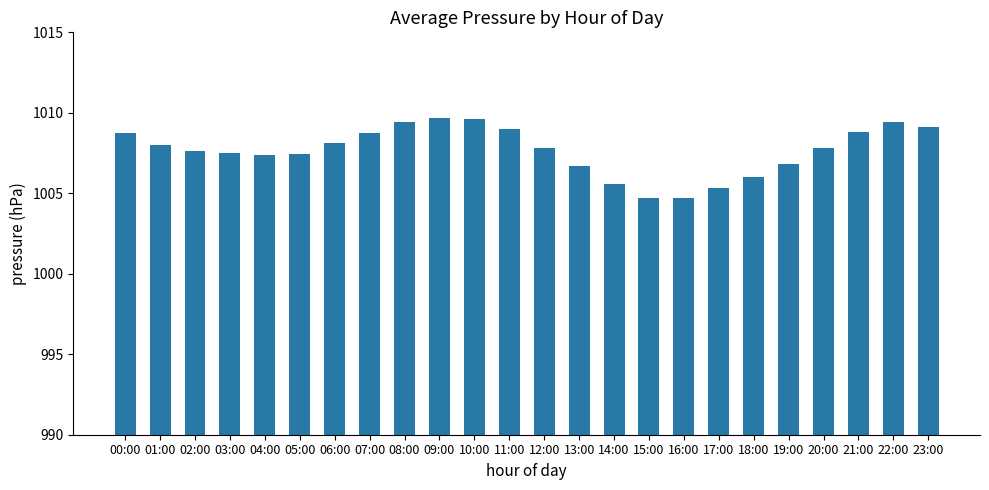

What is the minimum value shown in the chart?

1004.7